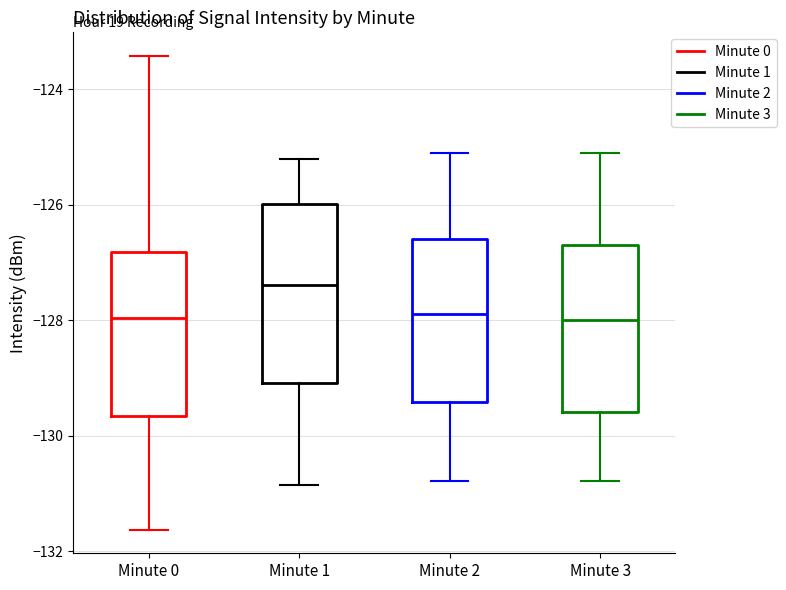

Where does the median line of the box for Minute 0 sit on the y-axis? The values are not printed on the chart, so give them approximately, as read against the axis.

-128.0